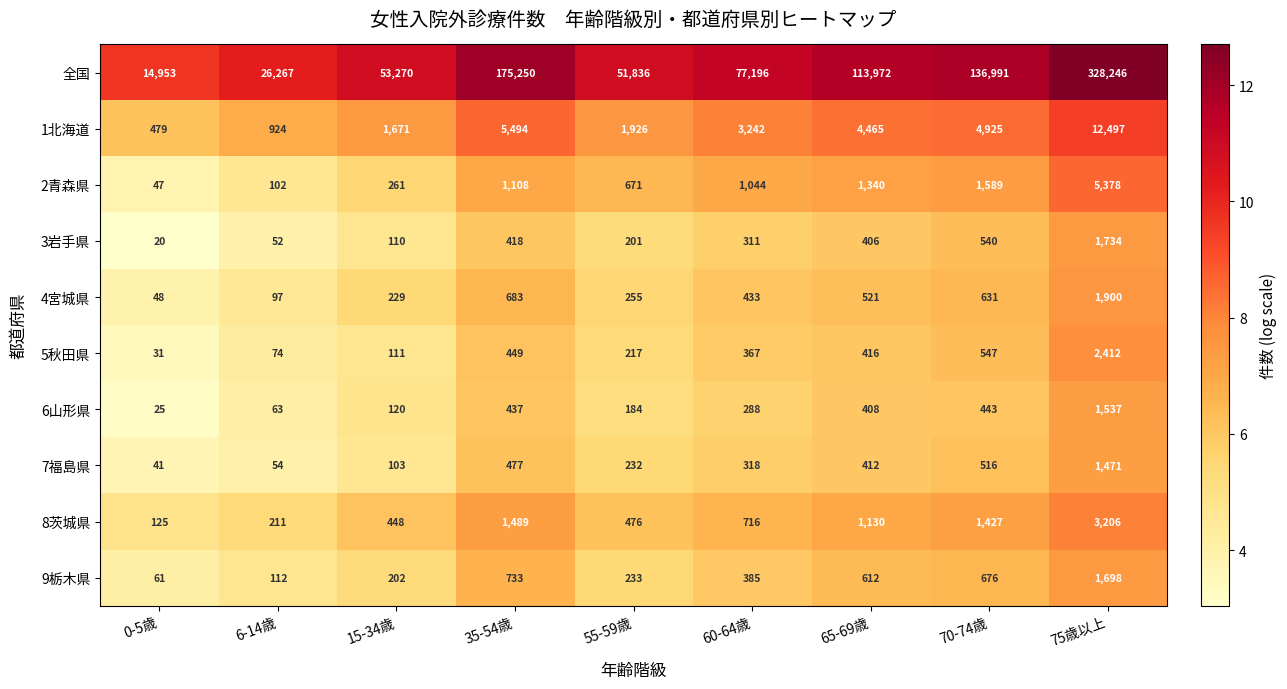

What is the difference between the highest and lowest values at 70-74歳?

136548